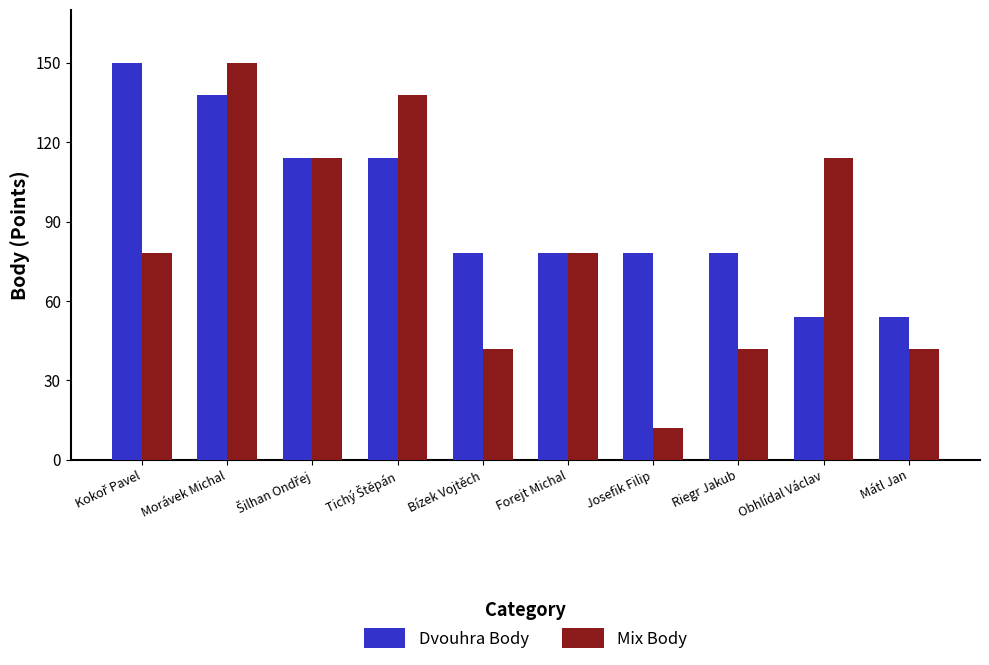

Which series has the widest spread of values?

Mix Body